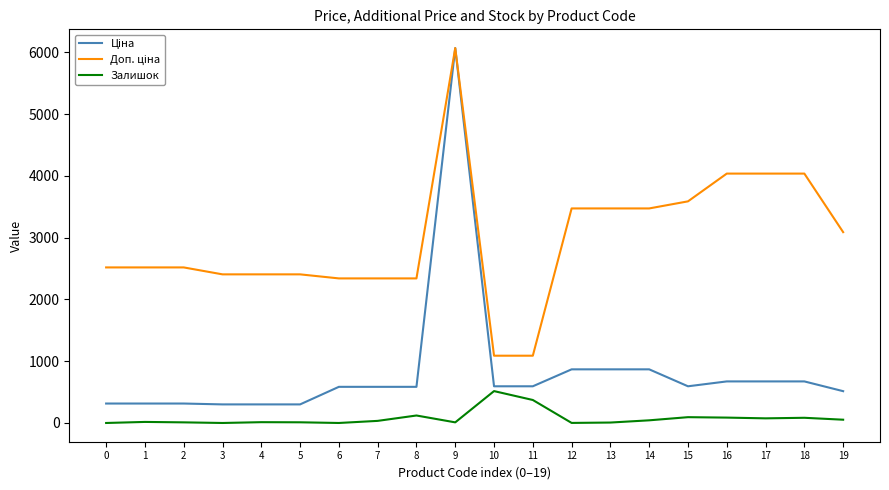

What is the greatest value displayed?

6067.2